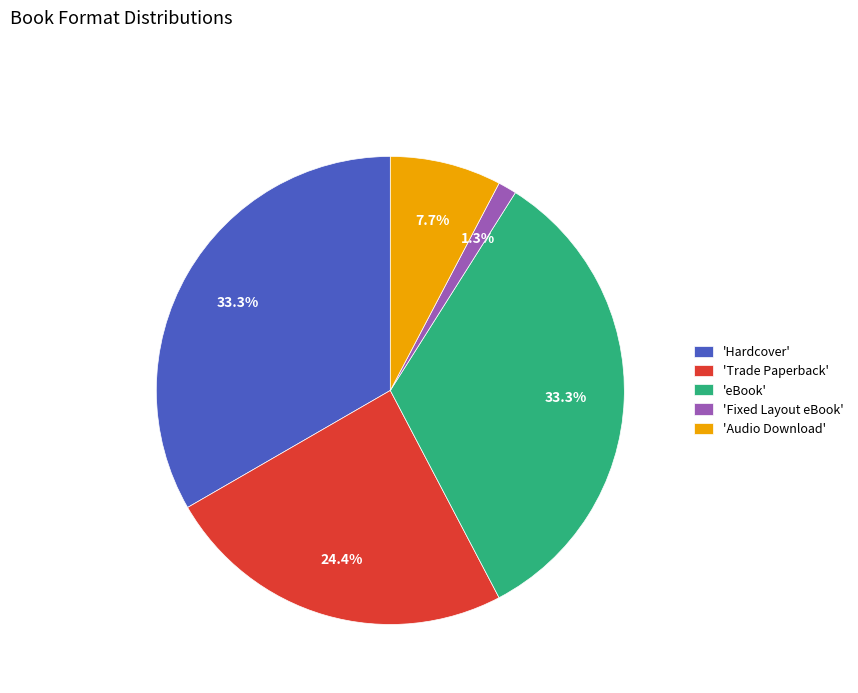

How many slices are in this pie chart?

5